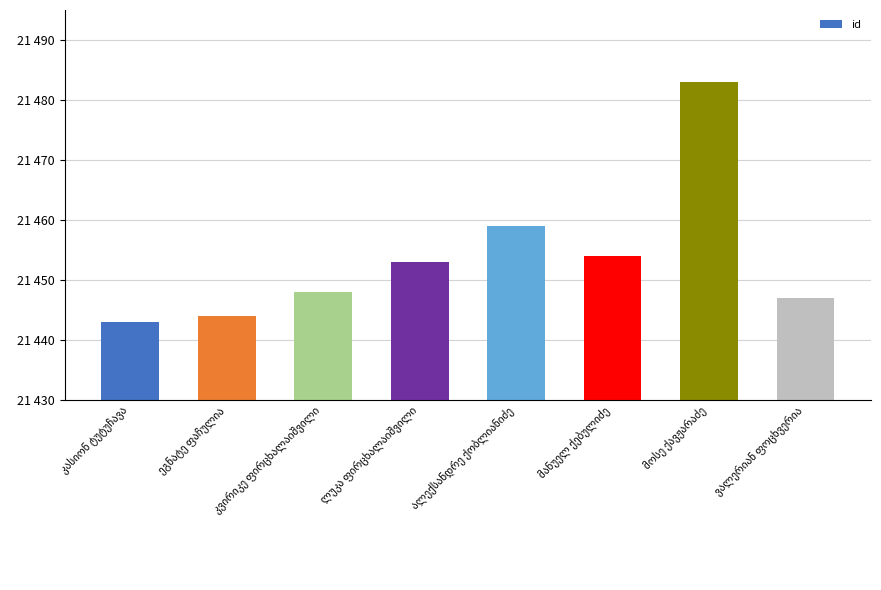

Are the bars horizontal?

No